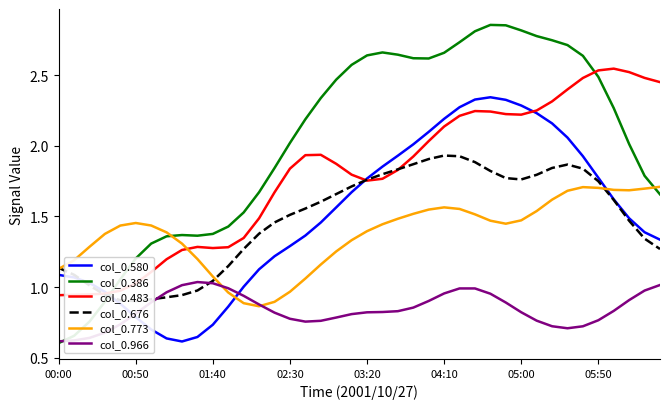

What is the difference between the second highest and minimum values in the col_0.386 series?

2.2